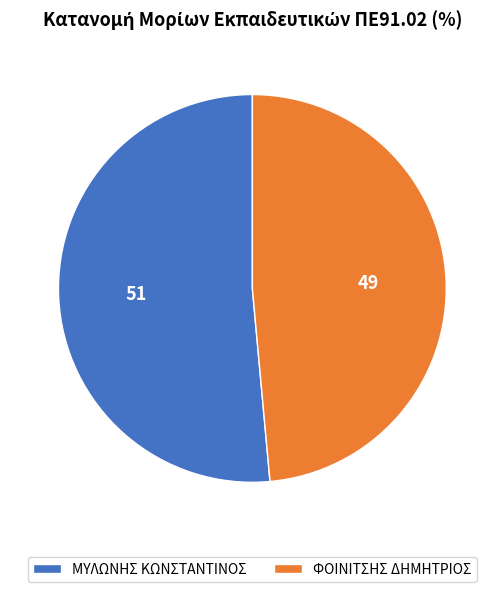

True or false: ΜΥΛΩΝΗΣ ΚΩΝΣΤΑΝΤΙΝΟΣ accounts for 63% of the total.

False